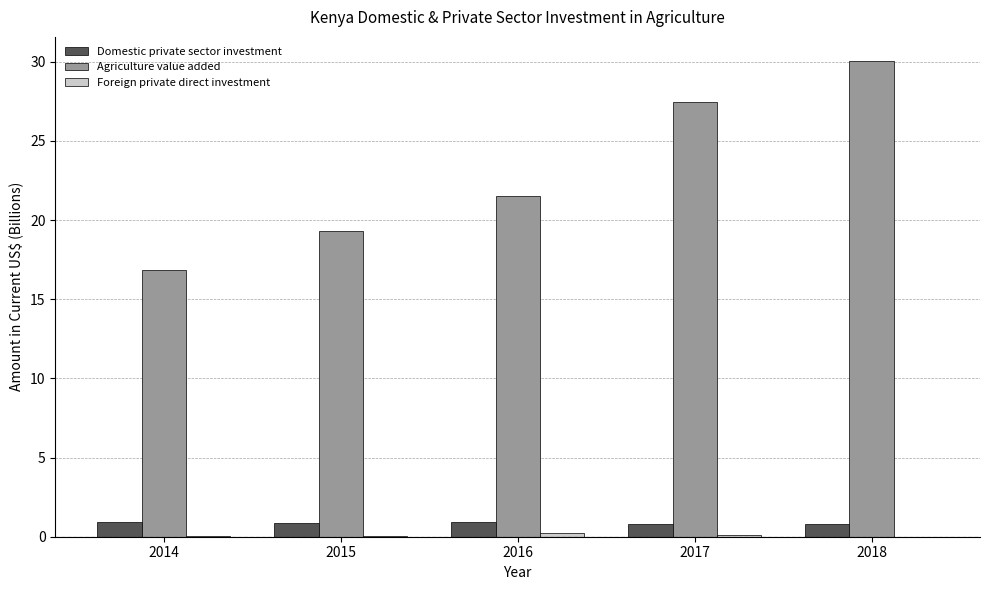

How many data points does each series have?

5